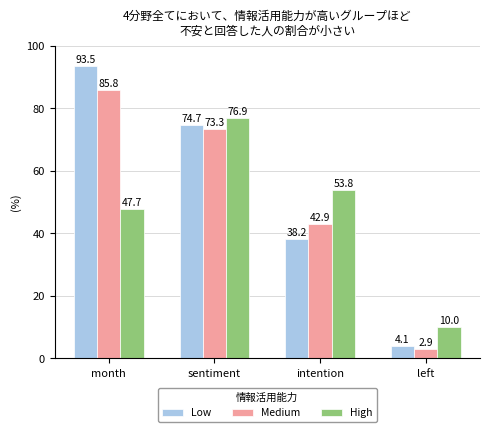

How many series are shown in this chart?

3